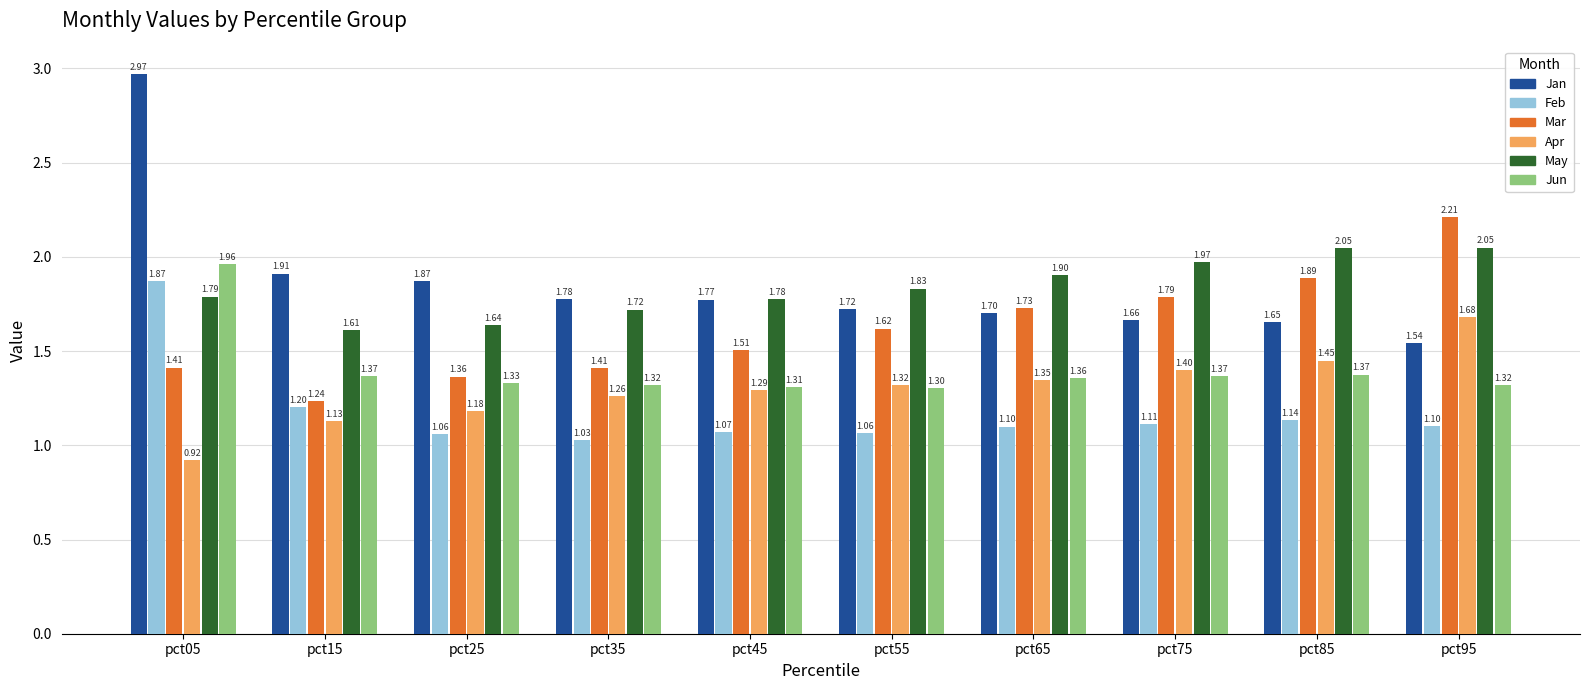

Rank the series by their maximum value, from highest to lowest.

Jan, Mar, May, Jun, Feb, Apr